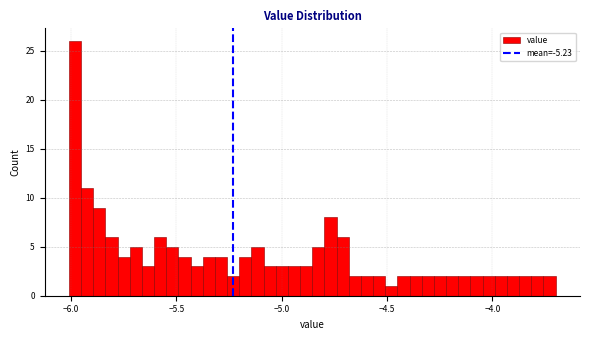

Read against the x-axis, roughly where is the centre of the tallest bar?

-6.00